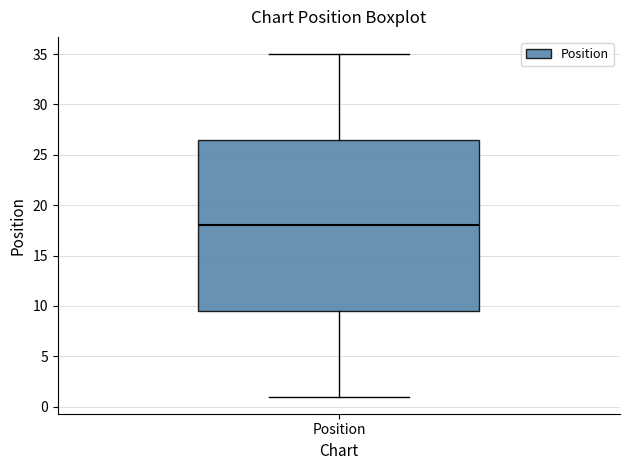

Read this box plot against the y-axis: the position of the median line, the range covered by the box, and the ends of both whiskers. The values are not printed on the chart, so give them approximately, as read against the axis.

median 18.0, box 9.5 to 26.5, whiskers 1.0 to 35.0